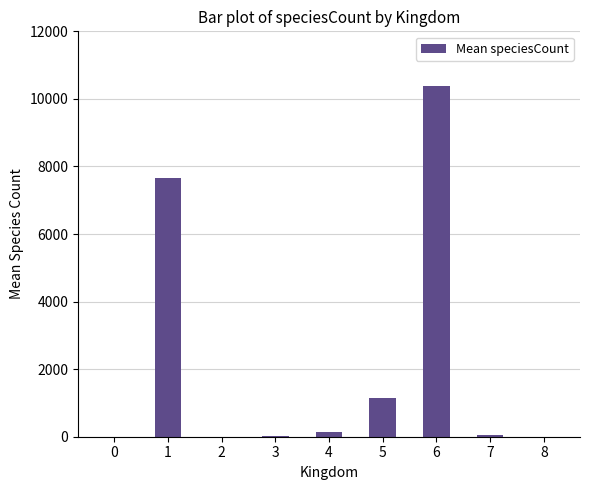

What is the maximum value shown in the chart?

10370.4